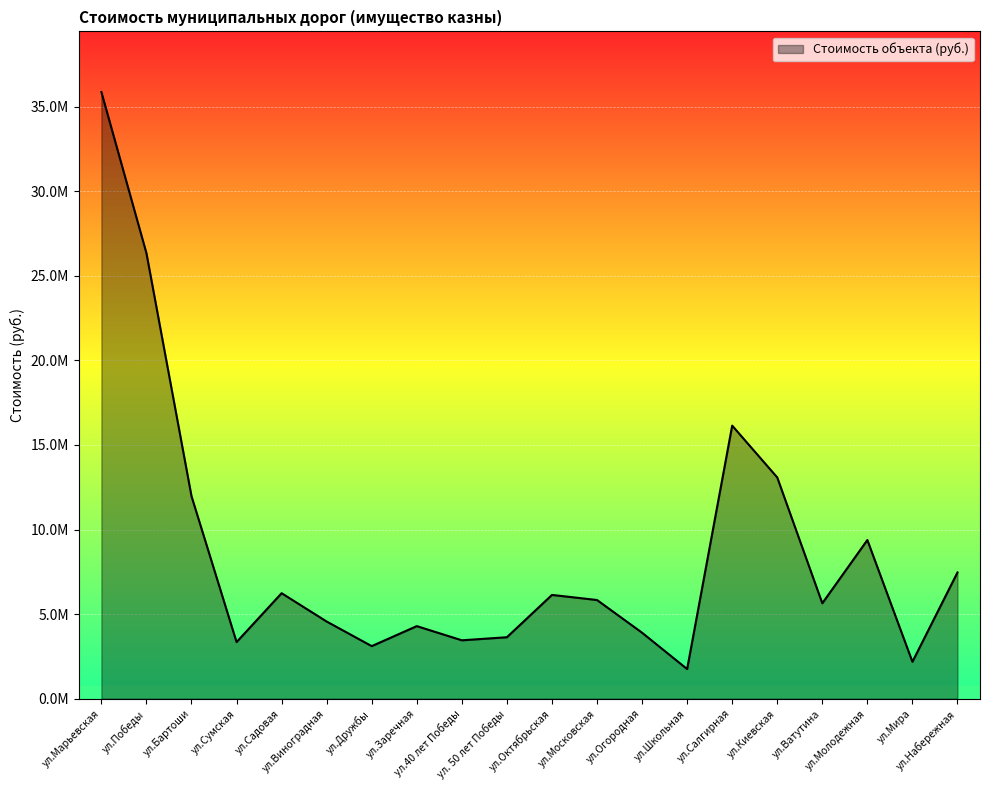

Rank the categories by value from lowest to highest.

ул.Школьная, ул.Мира, ул.Дружбы, ул.Сумская, ул.40 лет Победы, ул. 50 лет Победы, ул.Огородная, ул.Заречная, ул.Виноградная, ул.Ватутина, ул.Московская, ул.Октябрьская, ул.Садовая, ул.Набережная, ул.Молодежная, ул.Бартоши, ул.Киевская, ул.Салгирная, ул.Победы, ул.Марьевская